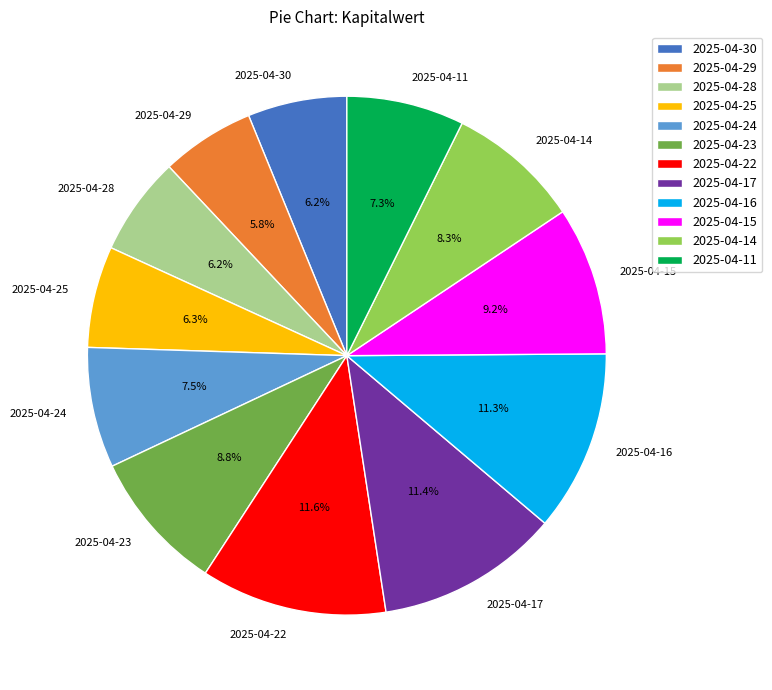

Is it true that 2025-04-15 is 9% of the pie?

True